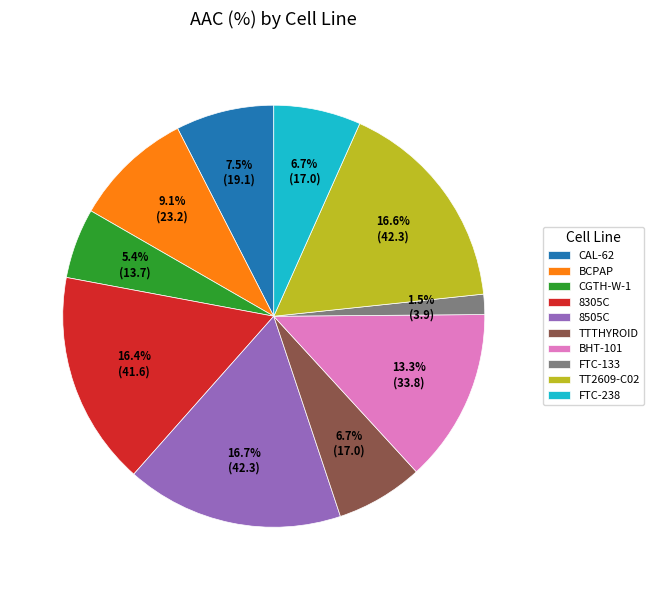

The TTTHYROID slice represents 1% of the pie. True or false?

False